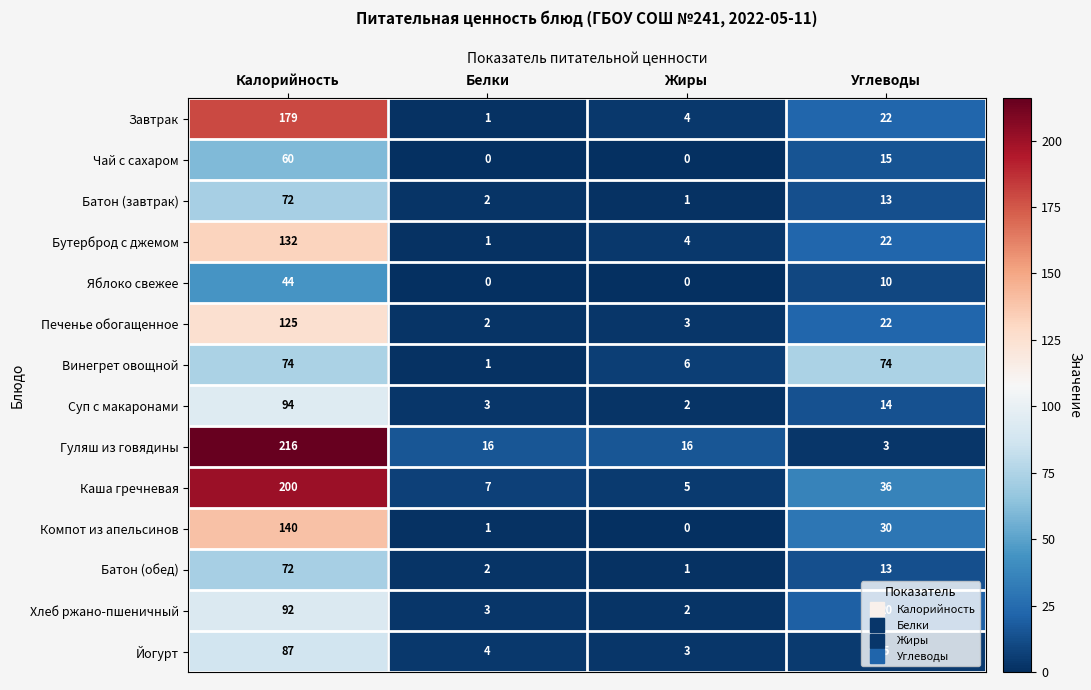

What is the difference between the maximum and second lowest values in the Завтрак series?

175